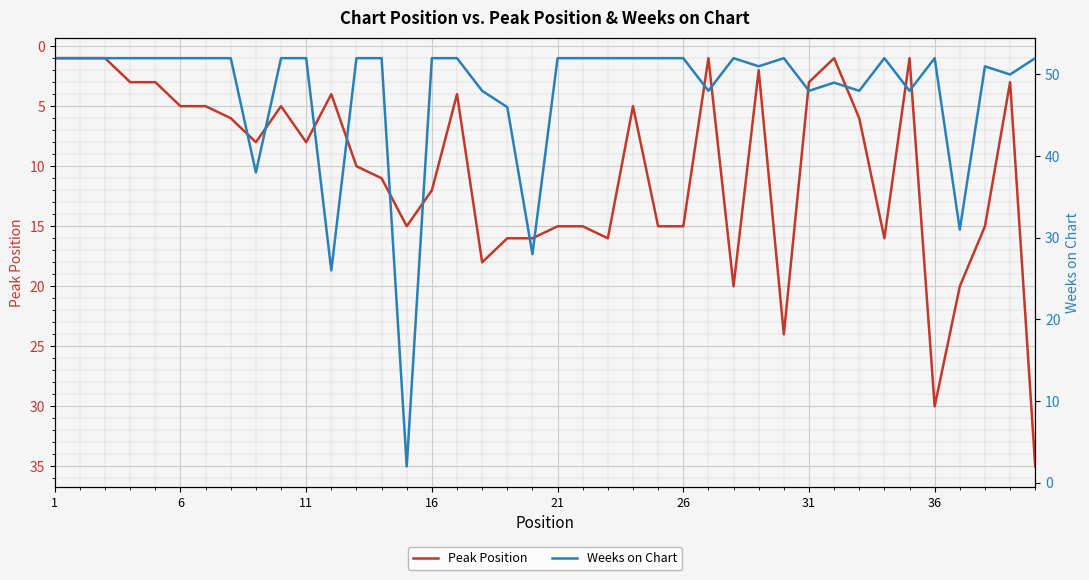

What is the greatest value displayed?

52